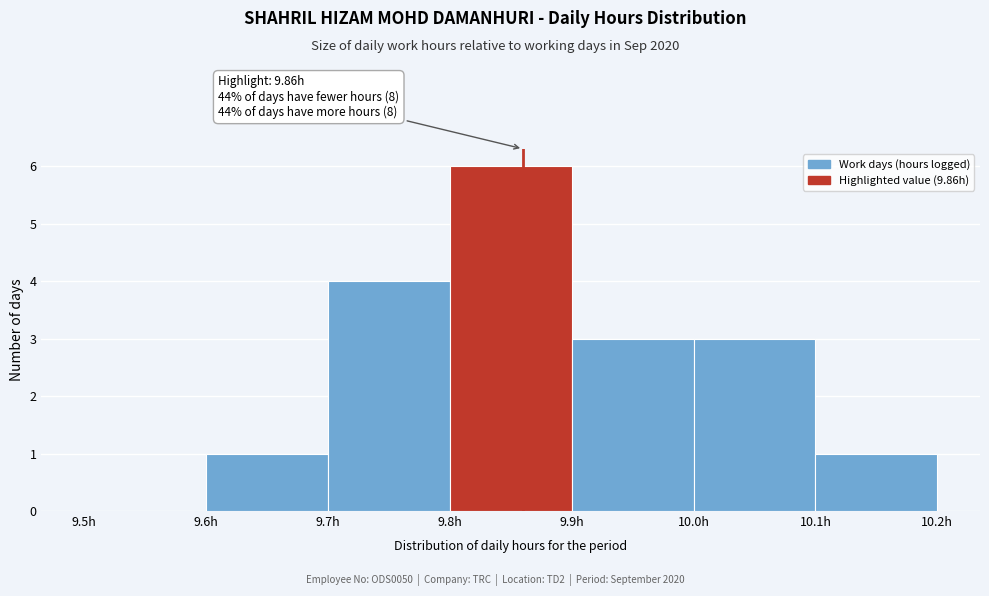

Which range on the x-axis has the tallest bar?

9.8 to 9.9